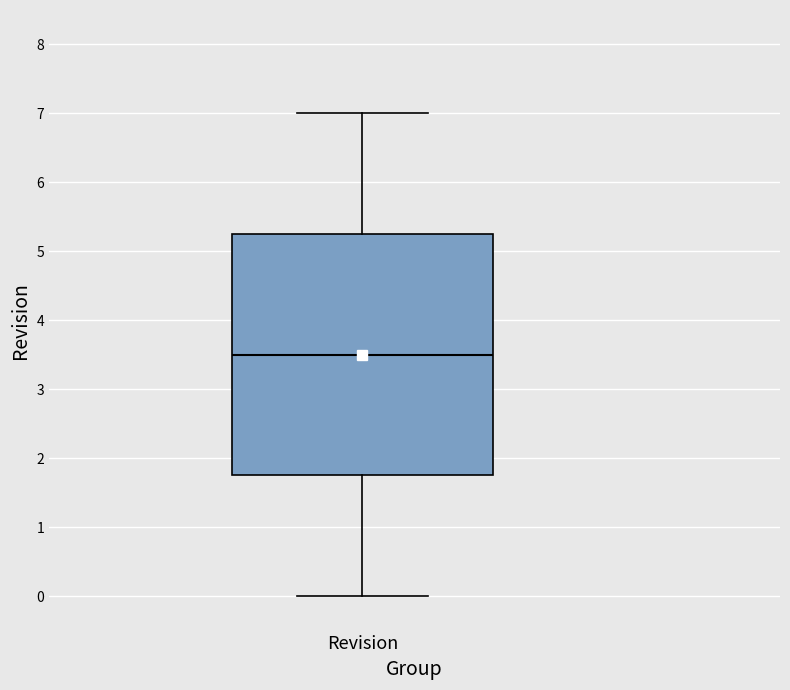

Transcribe this box plot: give where the median line is, the range the box spans, and where the two whiskers end, as read against the y-axis. The values are not printed on the chart, so give them approximately, as read against the axis.

median 3.5, box 1.8 to 5.3, whiskers 0.0 to 7.0